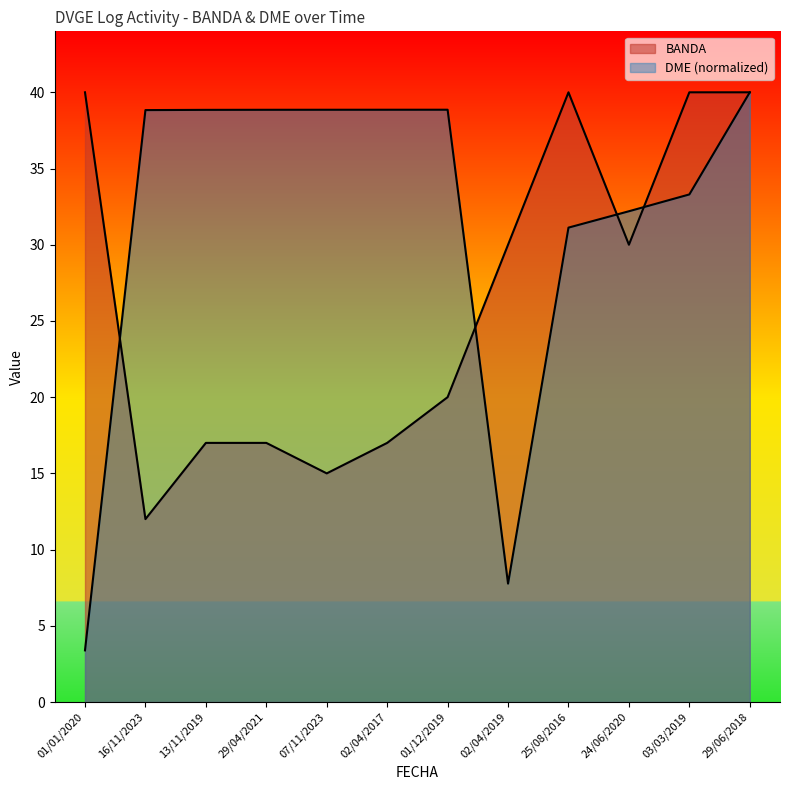

What is the difference between the DME values at 03/03/2019 and 01/12/2019?

5.6